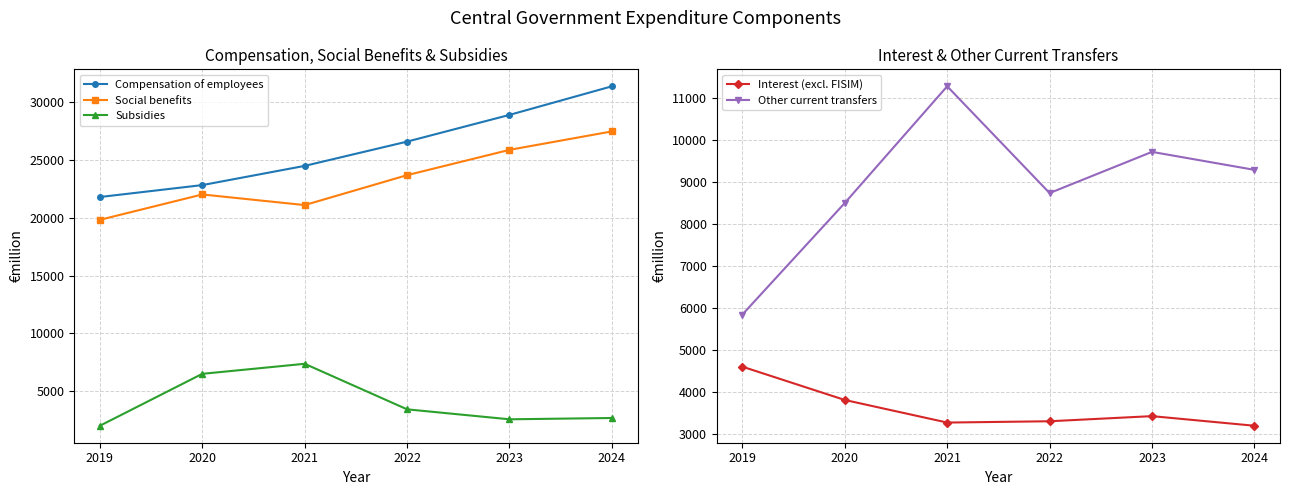

What is the difference between the highest and lowest values at 2020?

19000